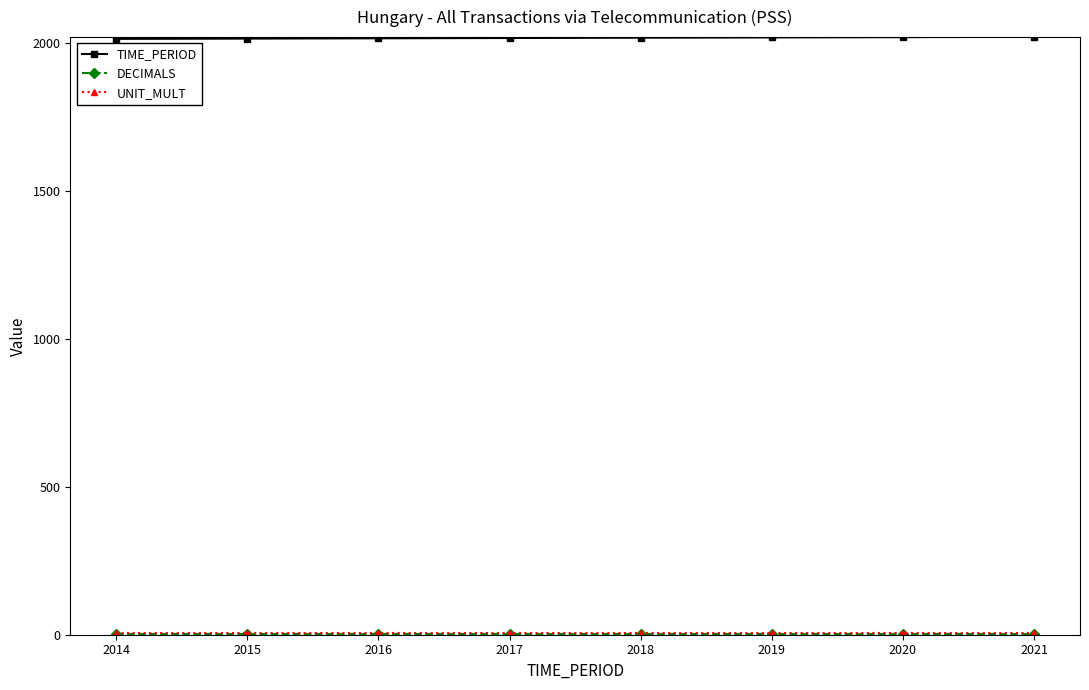

Which series has the largest total across all categories?

TIME_PERIOD